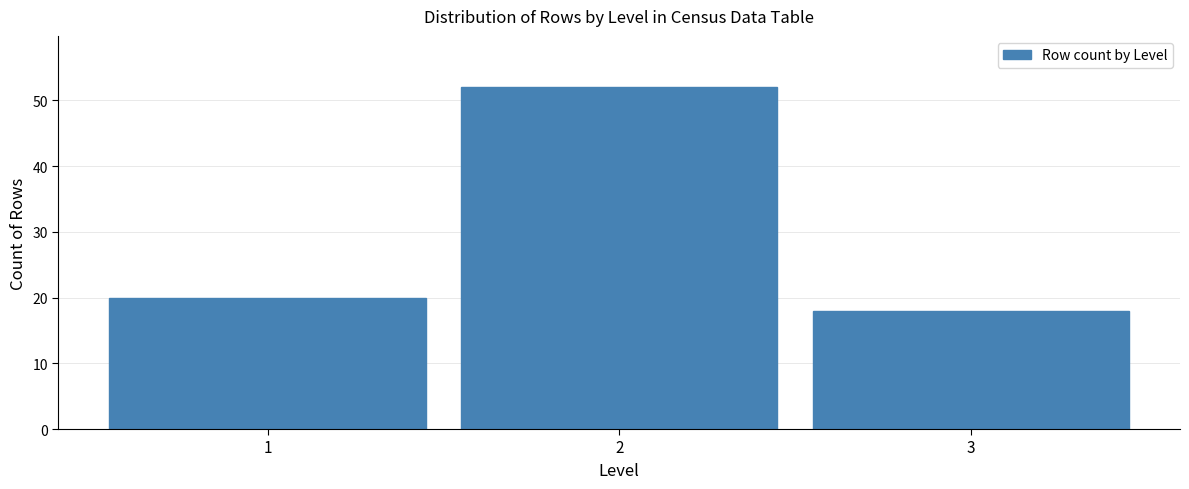

Reading left to right, transcribe this chart: for each bar, give the range it covers on the x-axis and its height. The values are not printed on the chart, so give them approximately, as read against the axis.

0.5 to 1.5: 20
1.5 to 2.5: 52
2.5 to 3.5: 18